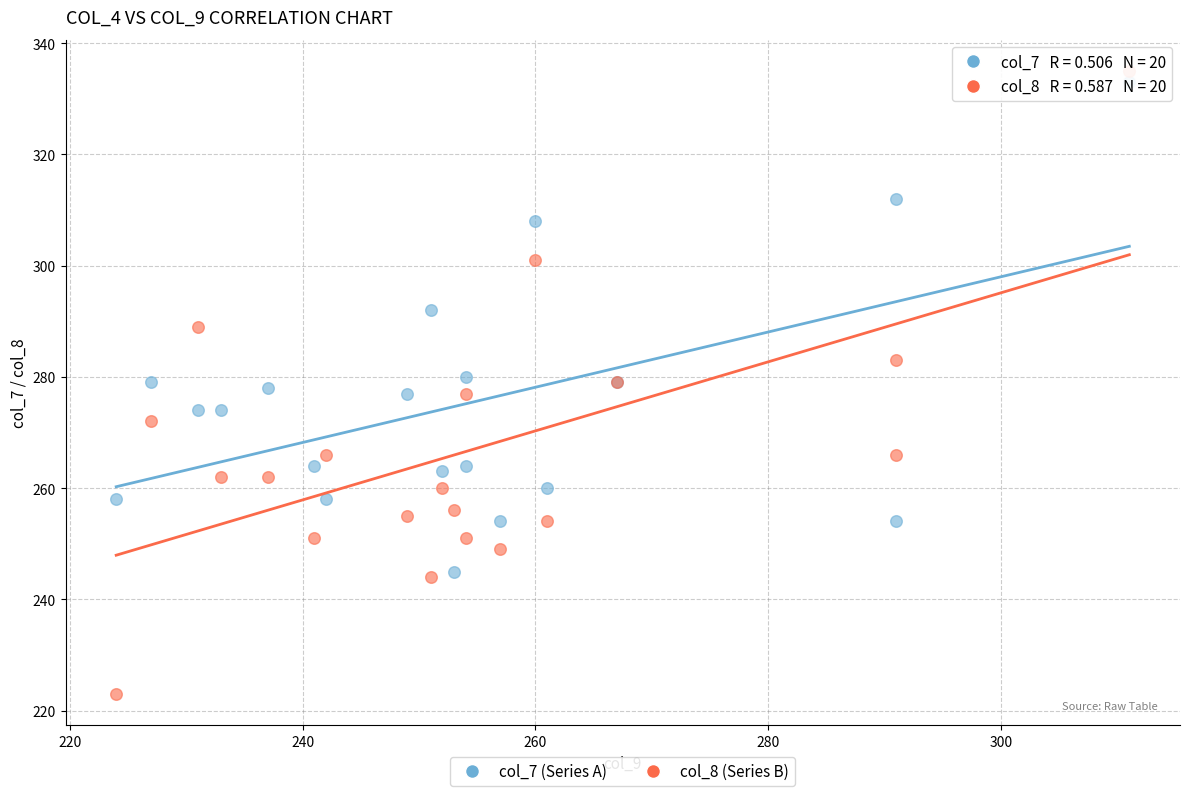

Which series has the largest Y range (max minus min)?

col_8 (Series B)